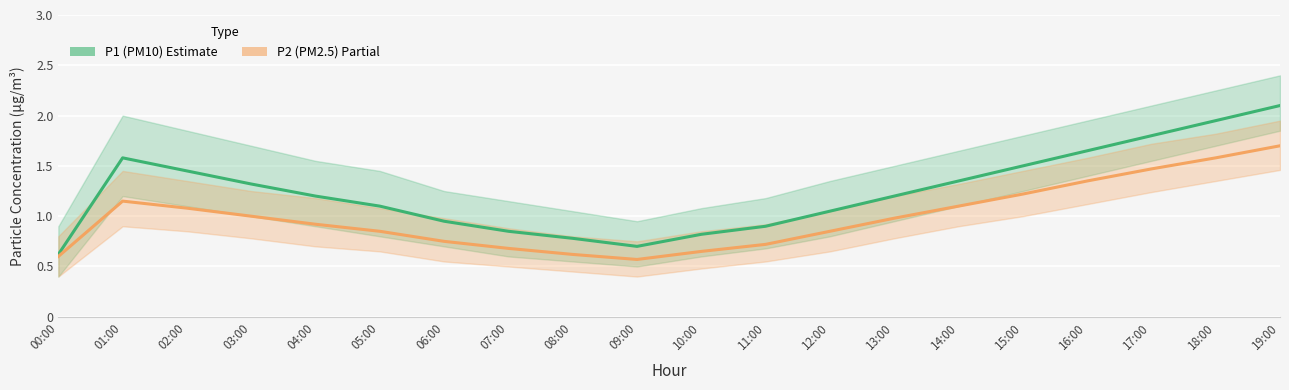

What is the average value of the P2 (PM2.5) series?

1.0